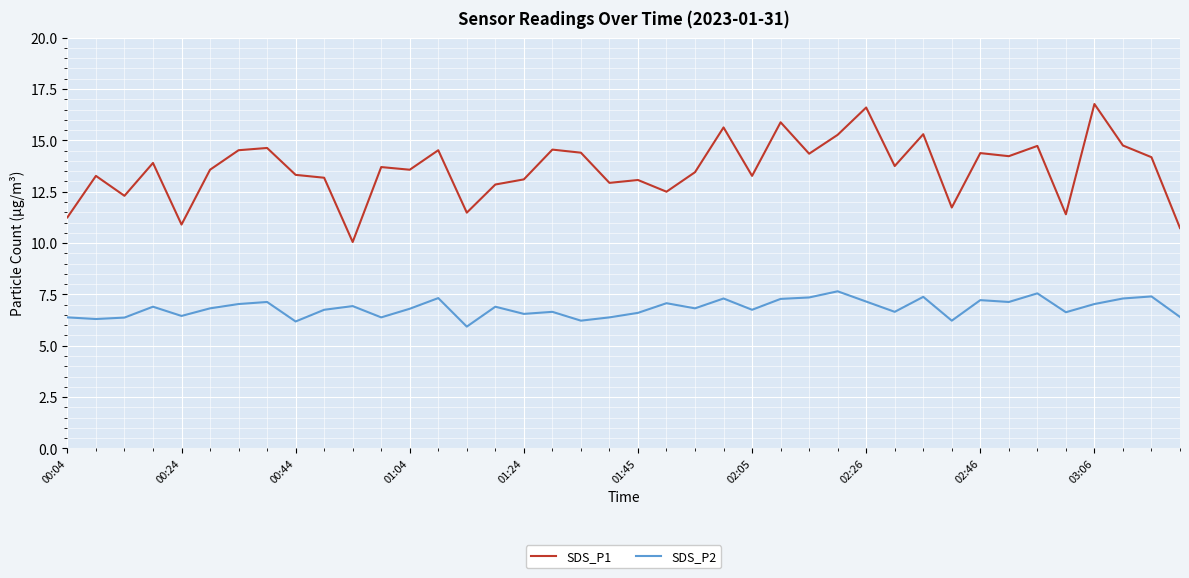

List the series in order of their peak value, highest first.

SDS_P1, SDS_P2